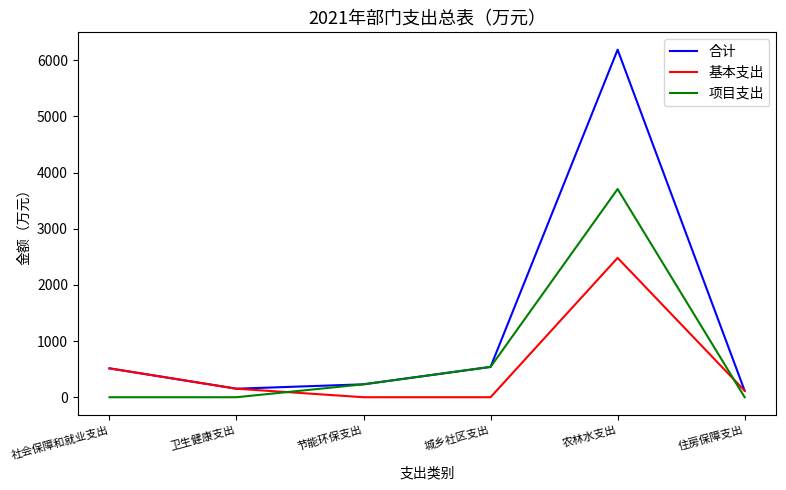

Rank the series by their maximum value, from lowest to highest.

基本支出, 项目支出, 合计